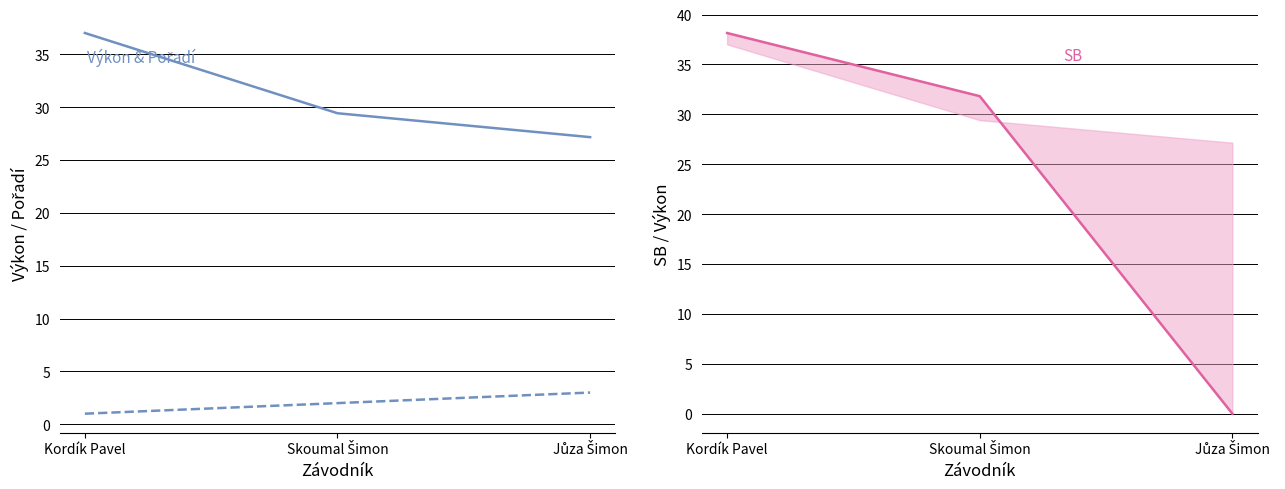

How many data points does each series have?

3